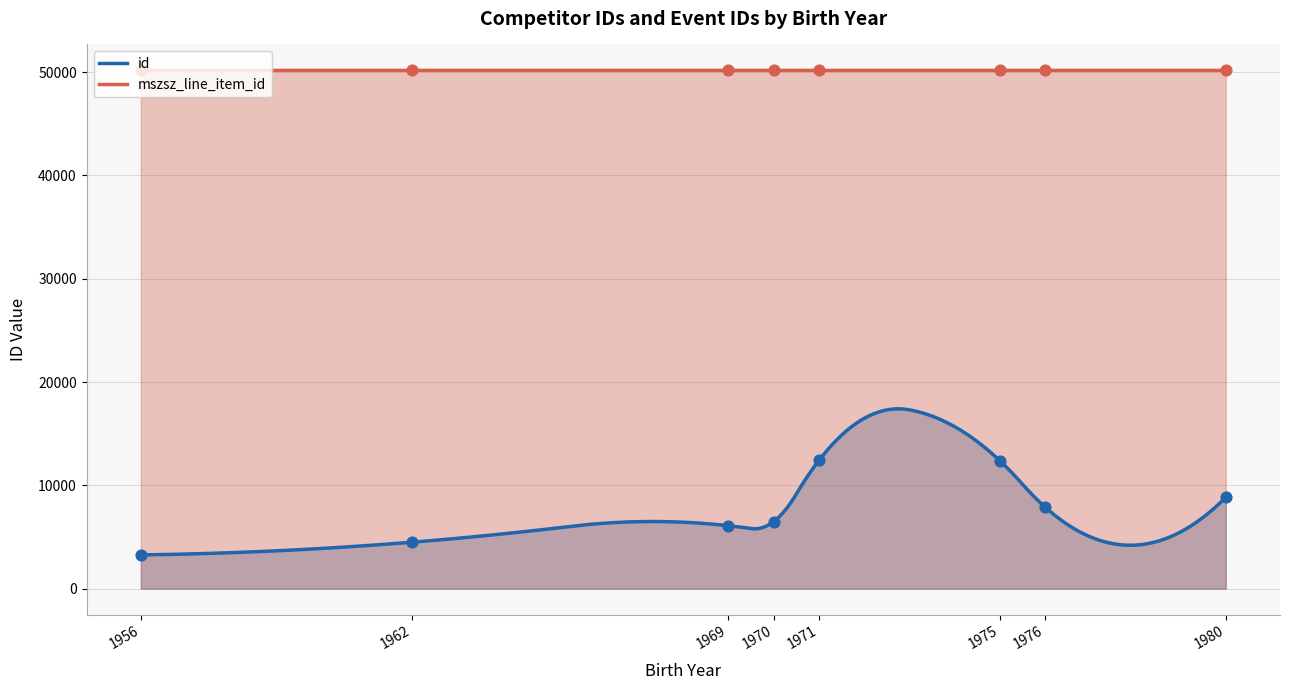

Which series contains the lowest Y value?

id